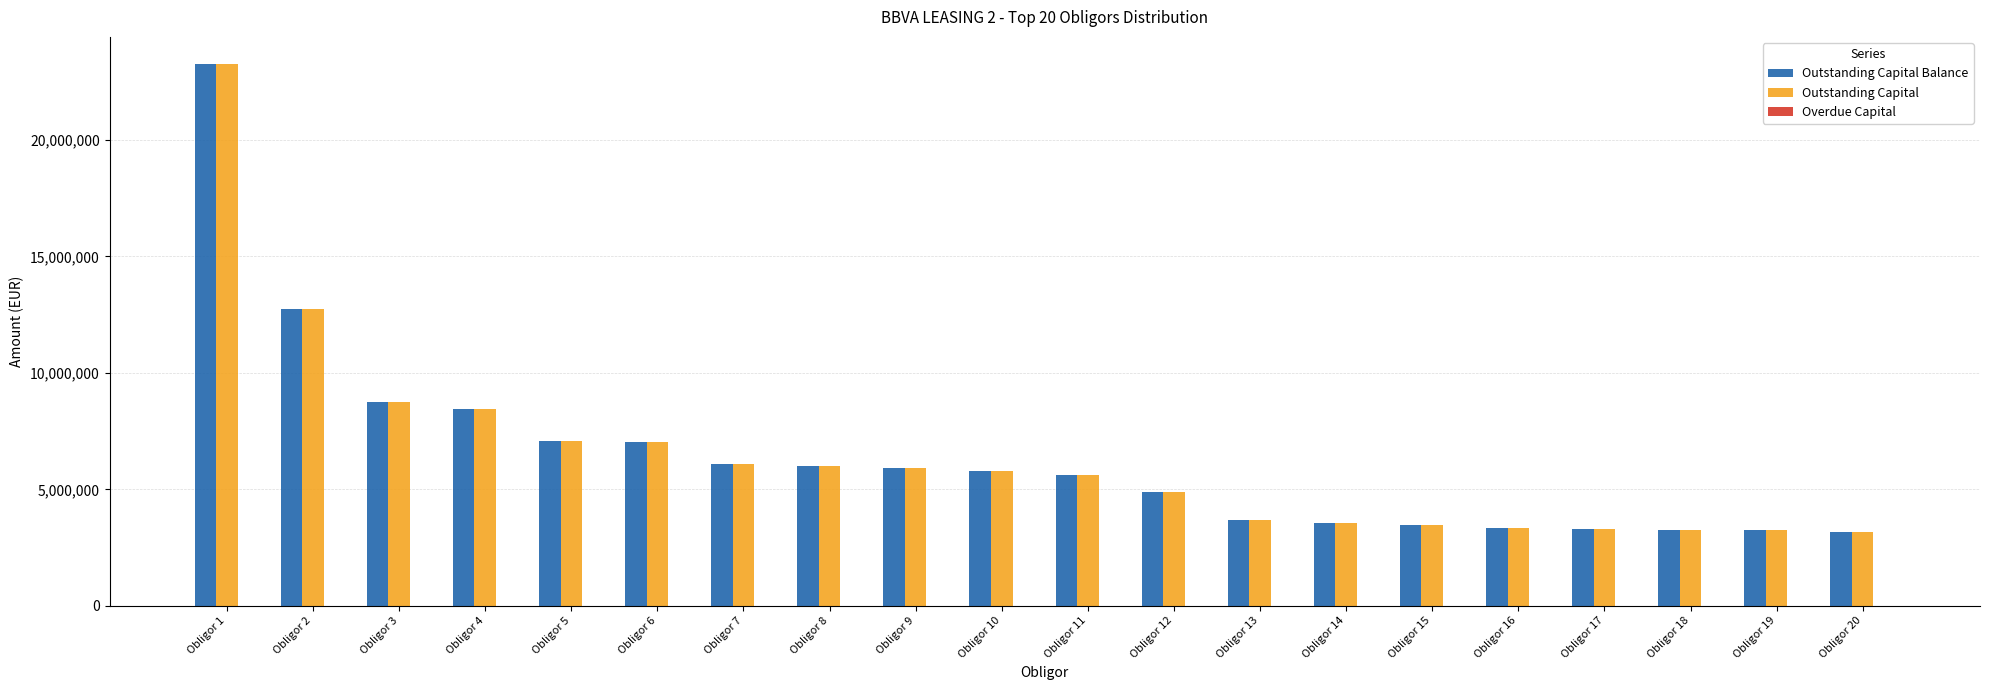

What is the spread (max minus min) of values at Obligor 20?

3169780.0